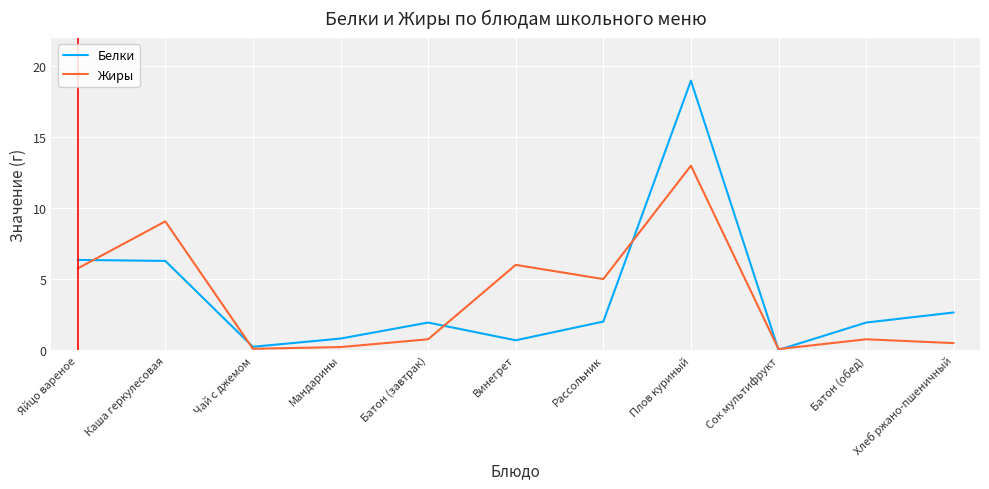

The Белки series shows 1.9 at Батон (завтрак). True or false?

True